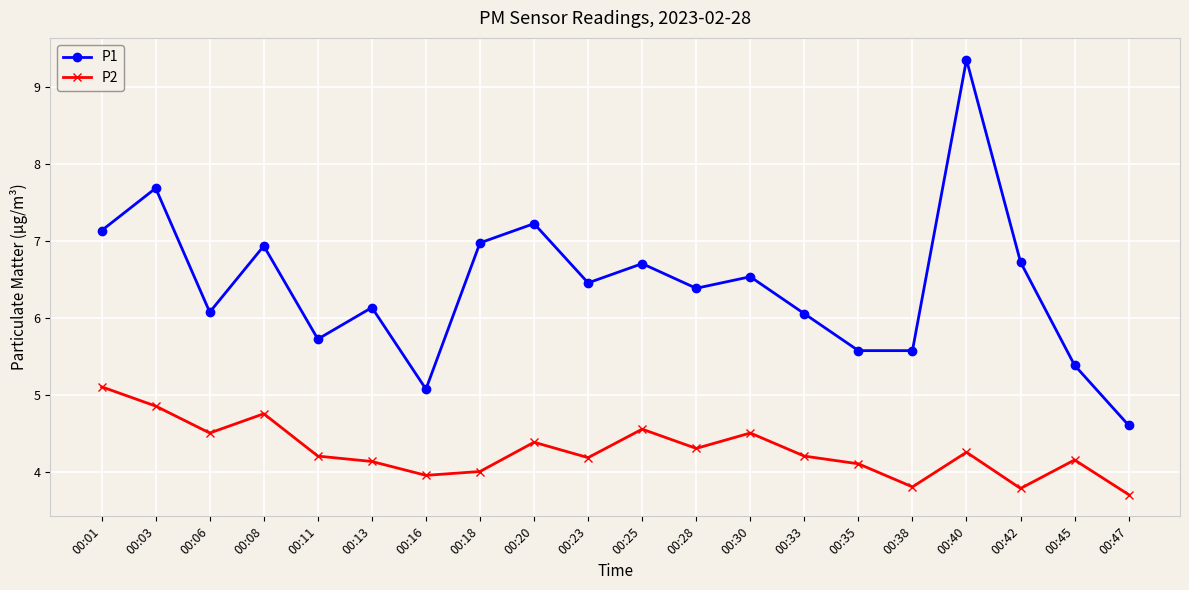

True or false: P2 has a value of 4.5 at 00:25.

True